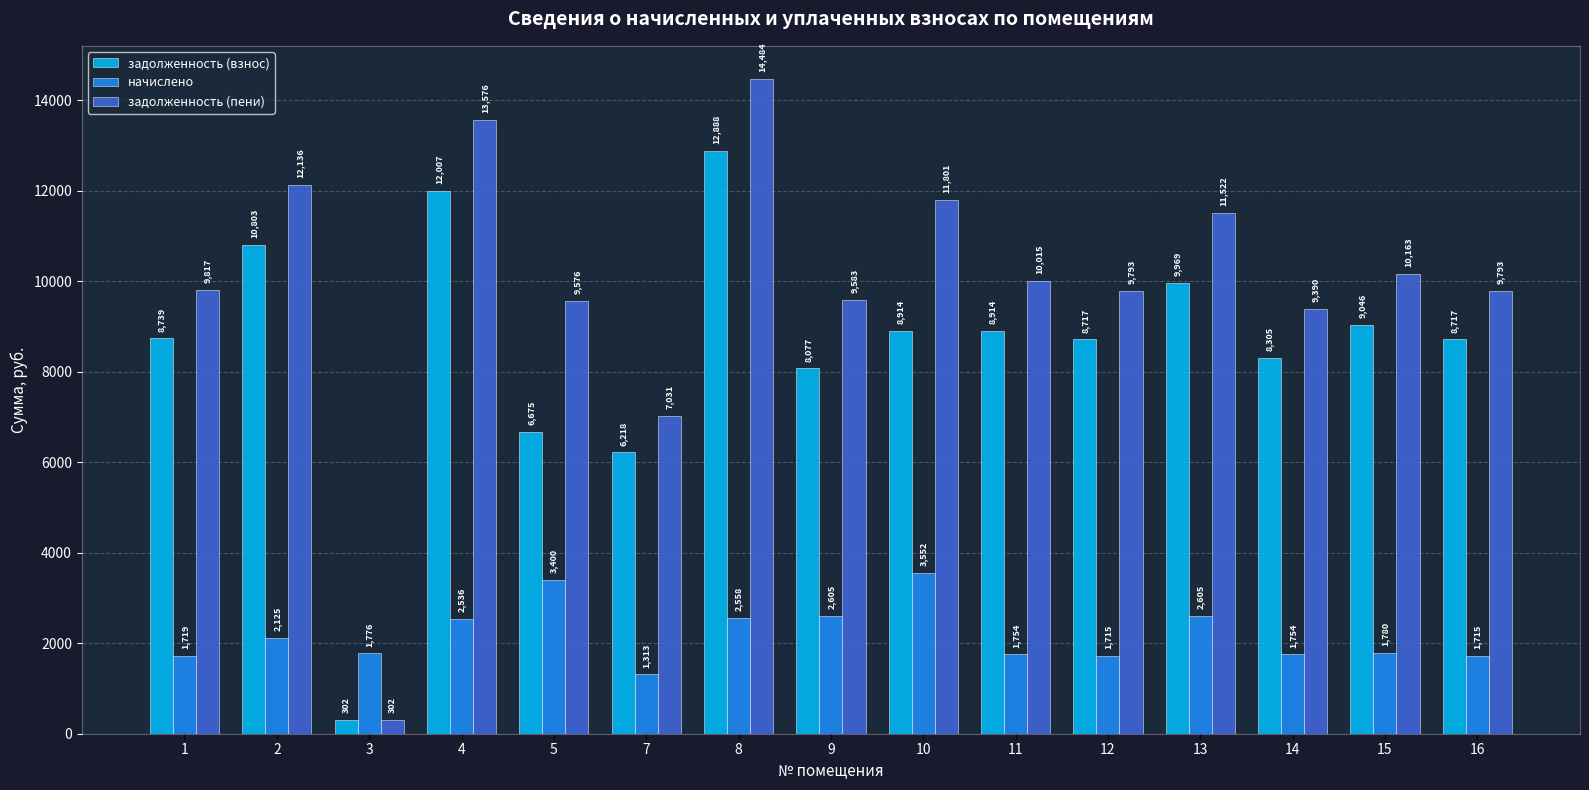

Which label corresponds to the smallest value in the chart?

3